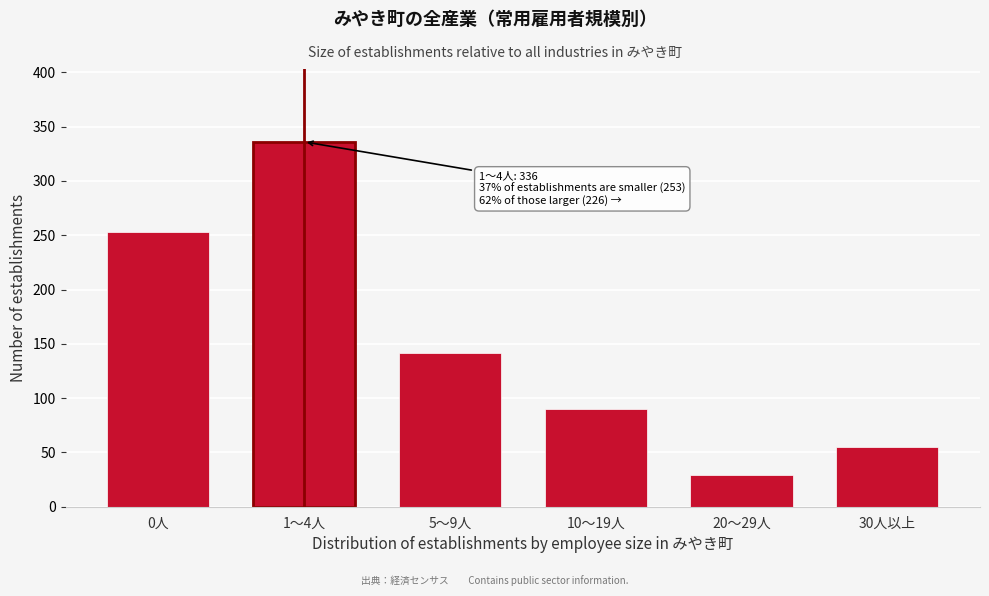

Reading left to right, extract all data points from this chart.

253	336	142	90	29	55